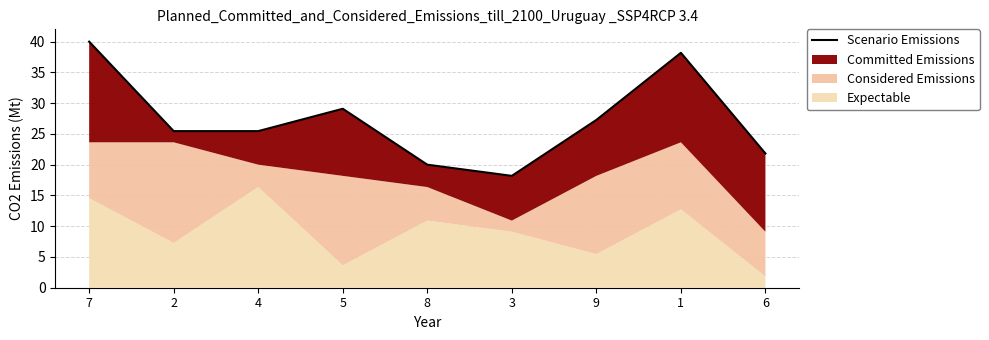

Where is the first local maximum?

5